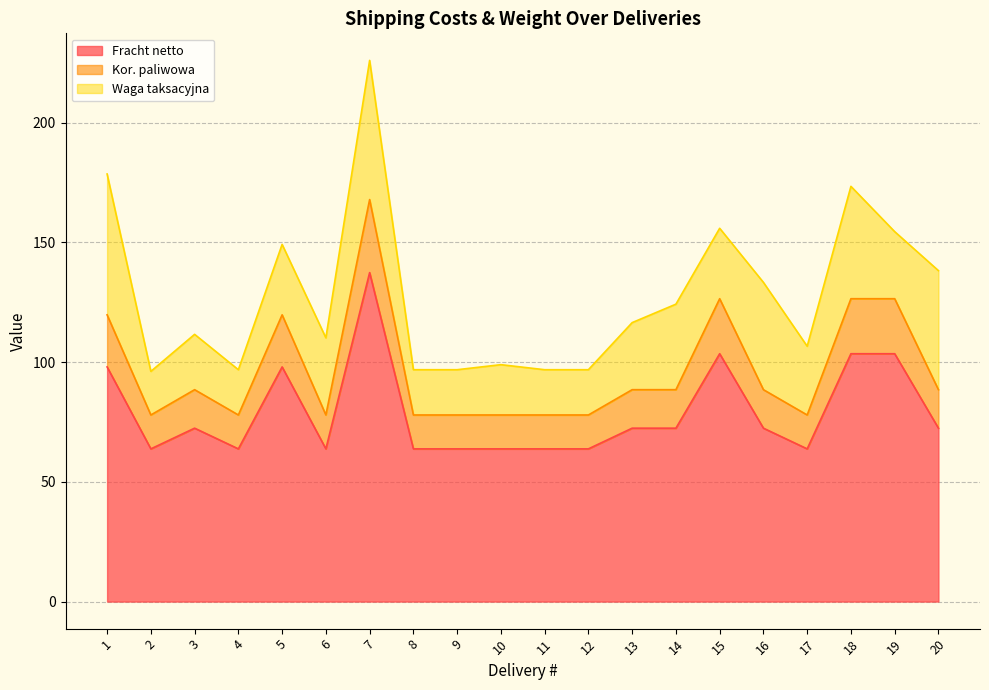

What is the difference between the maximum and minimum values in the Fracht netto series?

73.6